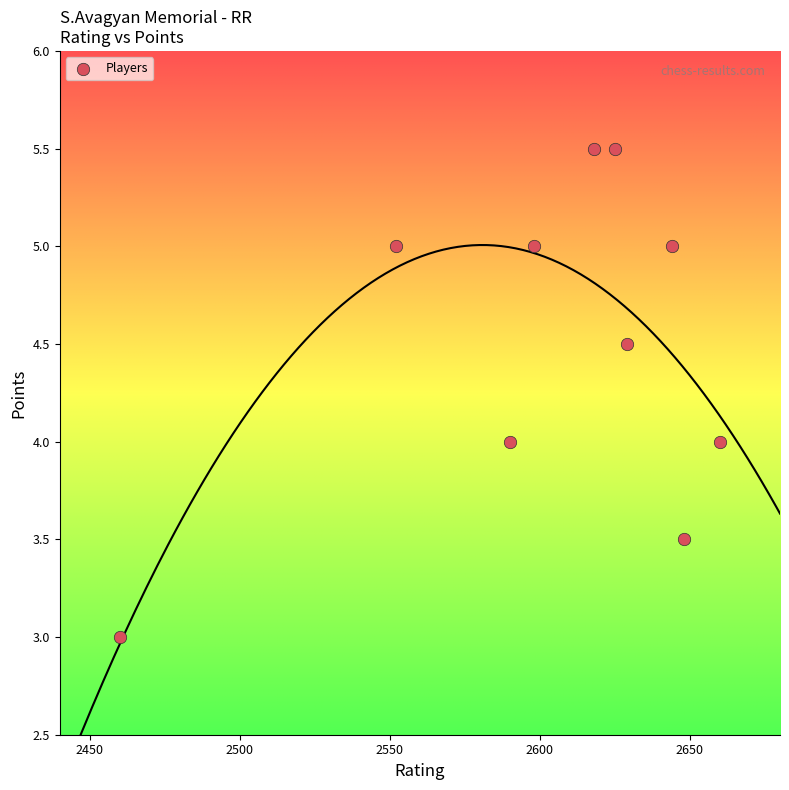

What is the average Y value?

4.5